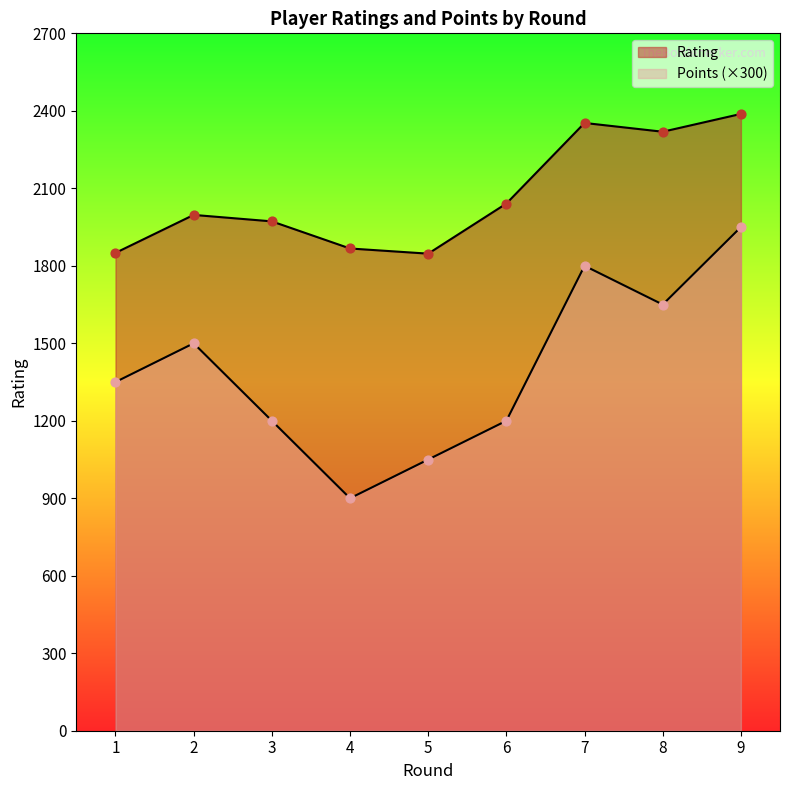

Which series contains the highest Y value?

Rating